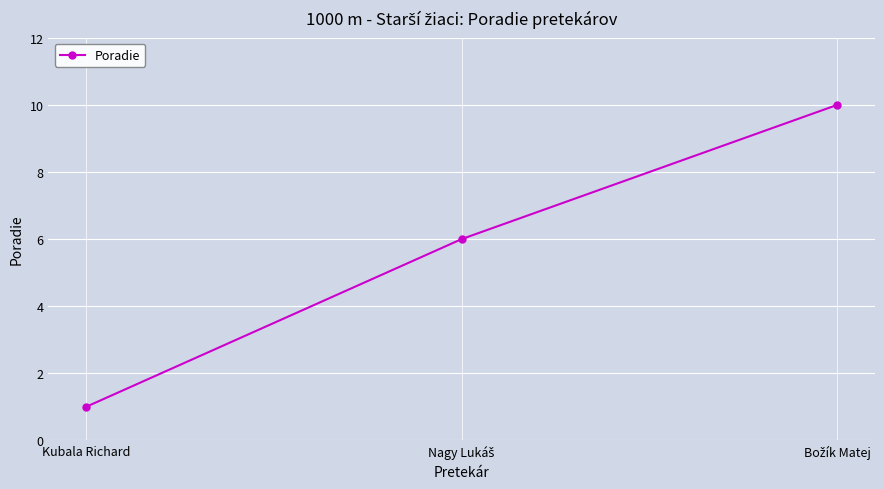

What is the label of the 1st point from the left?

Kubala Richard